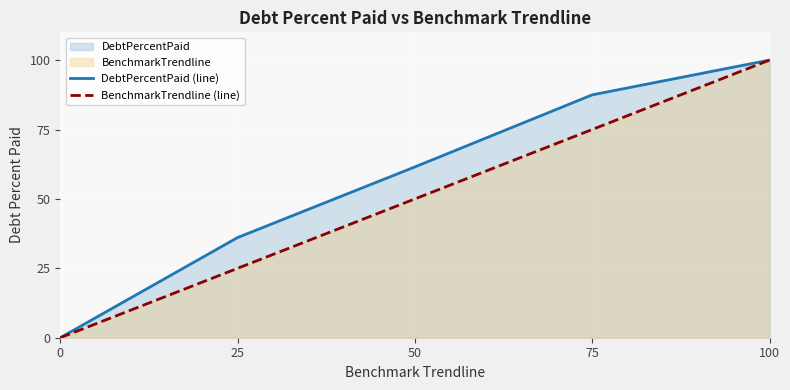

What is the sum of the BenchmarkTrendline (line) values at 75 and 0?

75.0